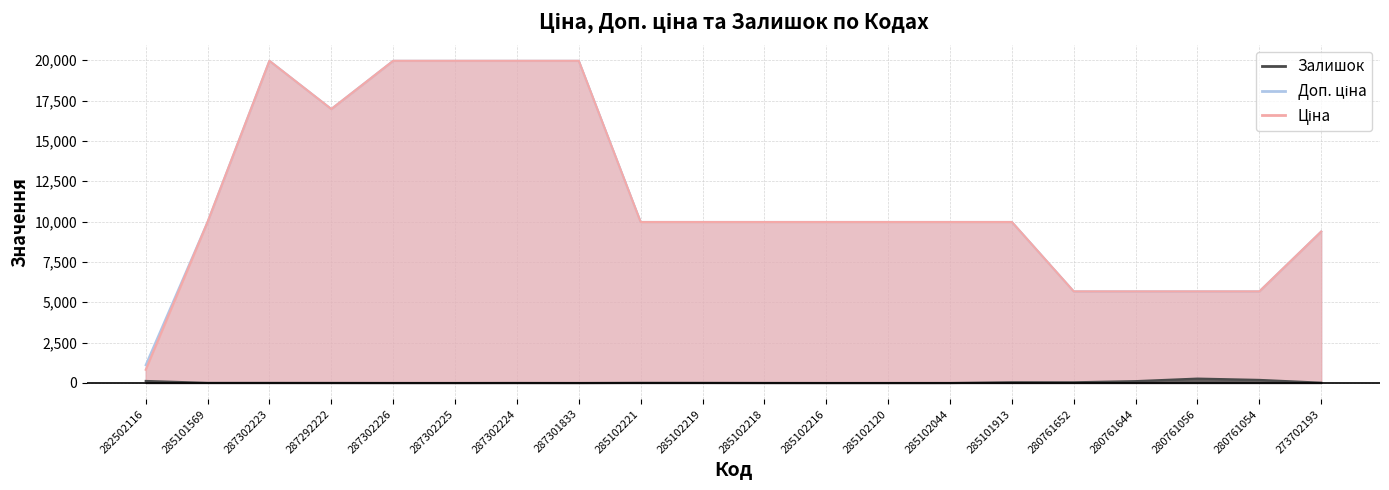

True or false: Ціна and Залишок cross at least once.

False